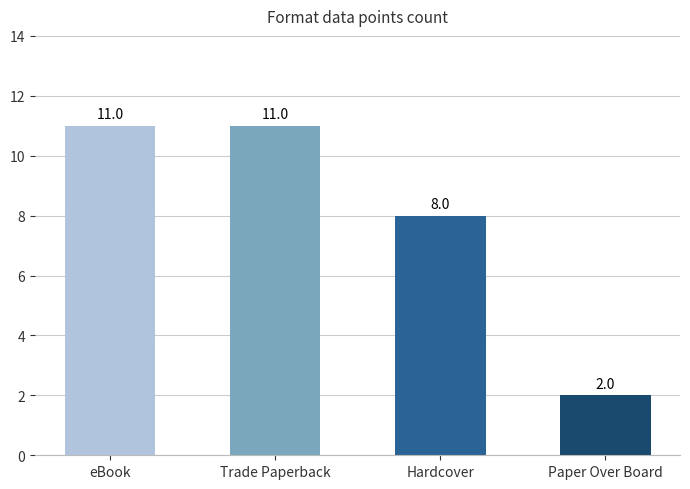

What position from the left is Hardcover?

3